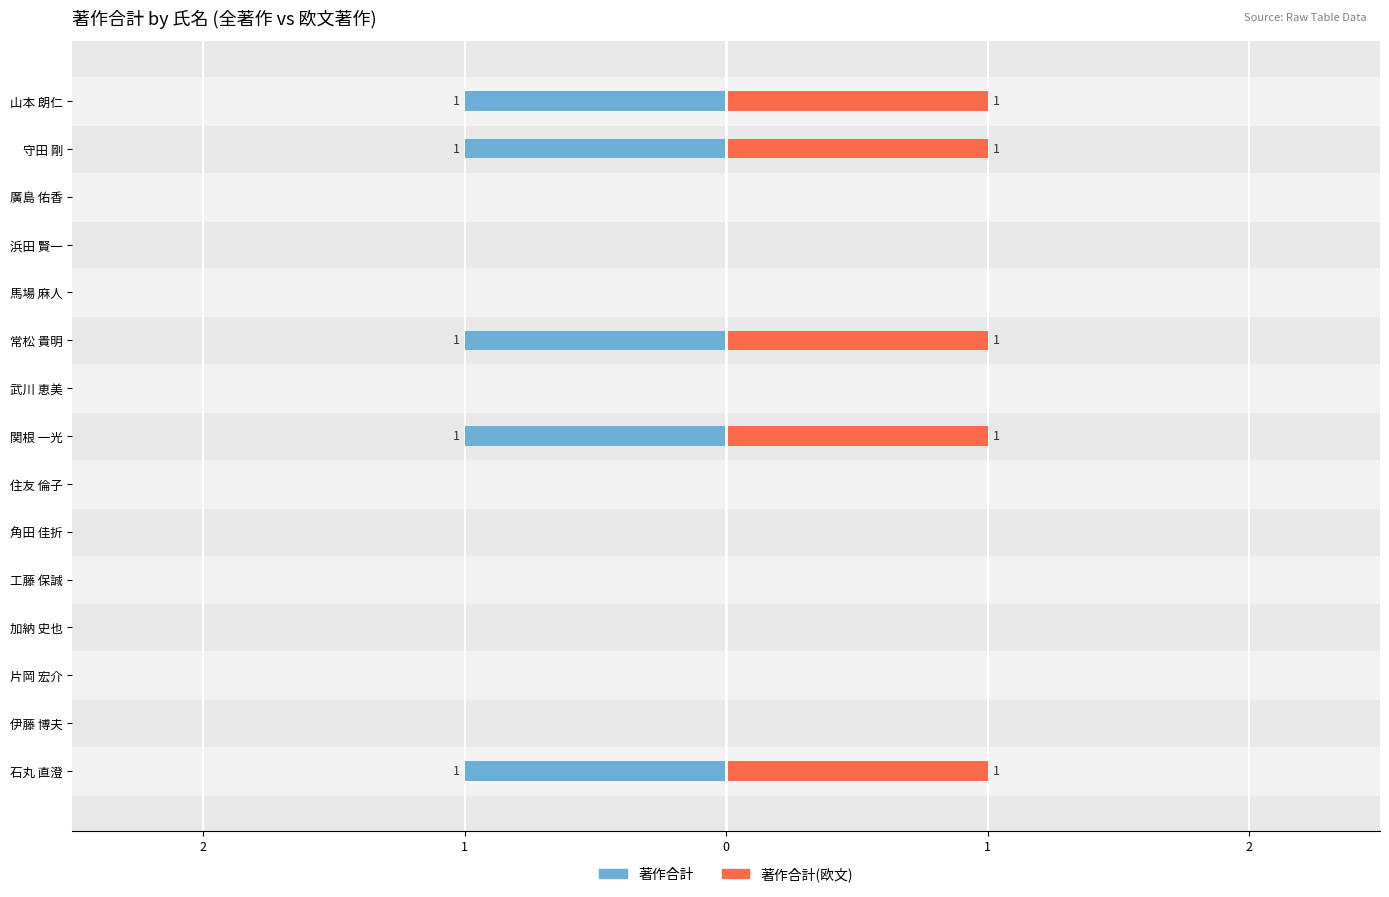

The value of 著作合計 at 守田 剛 is 0. True or false?

False